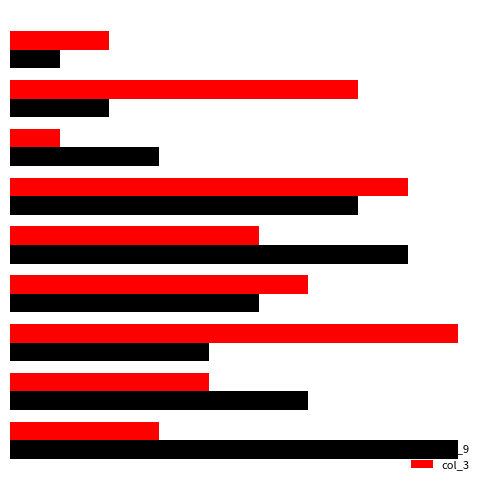

What are all the series names shown in the legend?

col_9, col_3